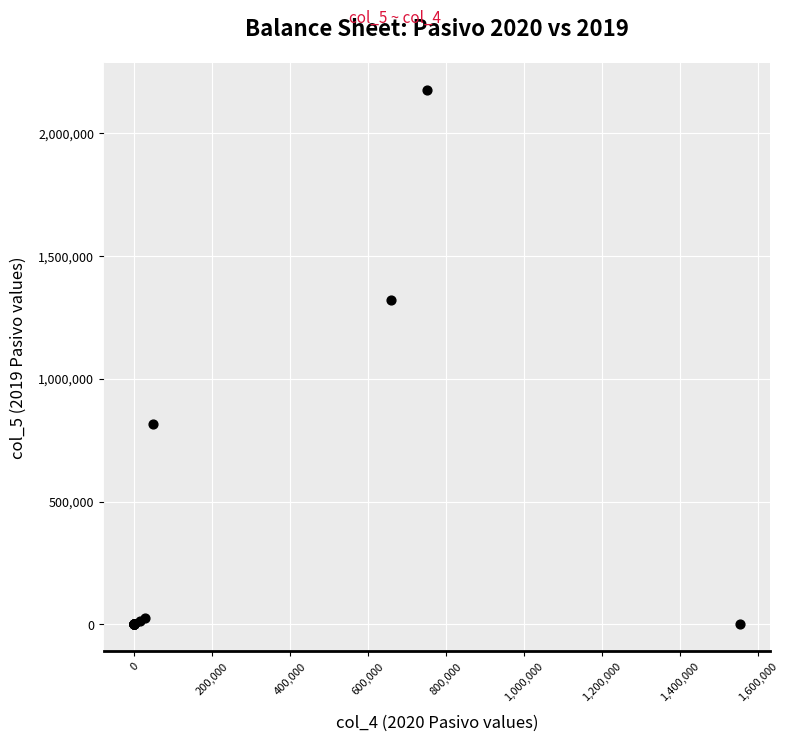

What Y value in the scatter plot is closest to 1087799?

1319202.6